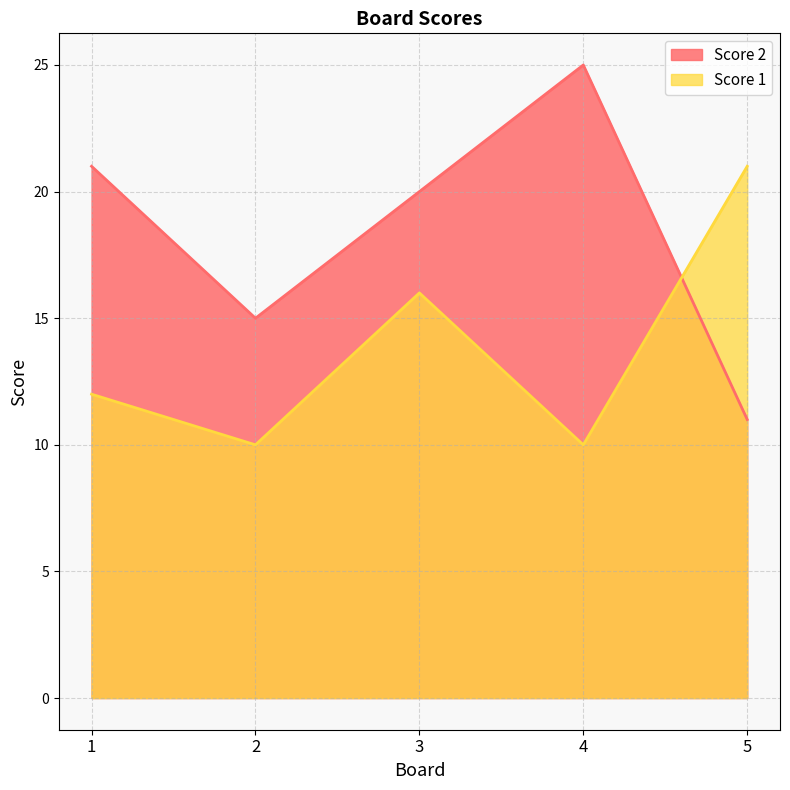

At which category does Score 2 reach its first local valley?

2